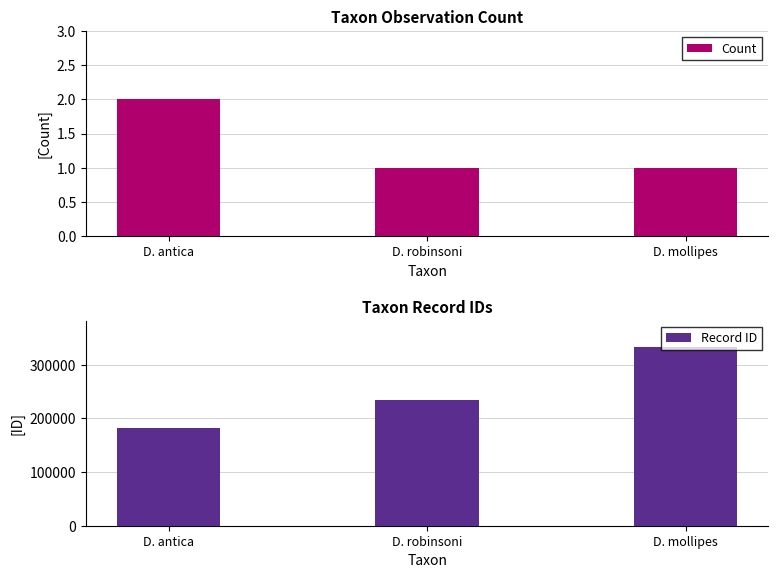

What is the label of the 1st bar from the left?

D. antica